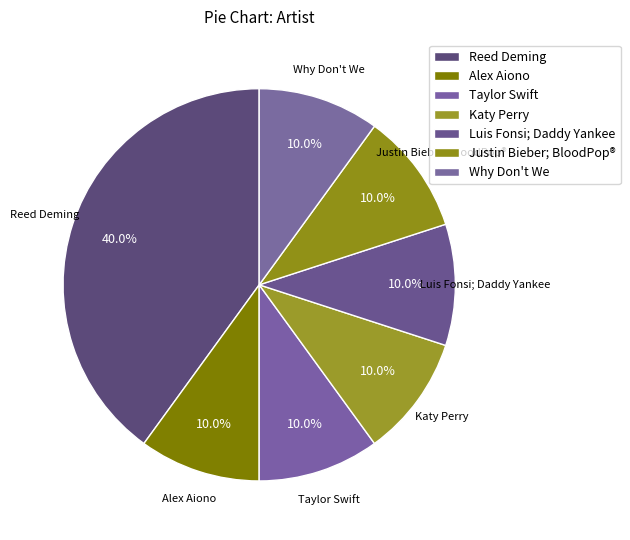

Is there a majority slice in this chart?

No